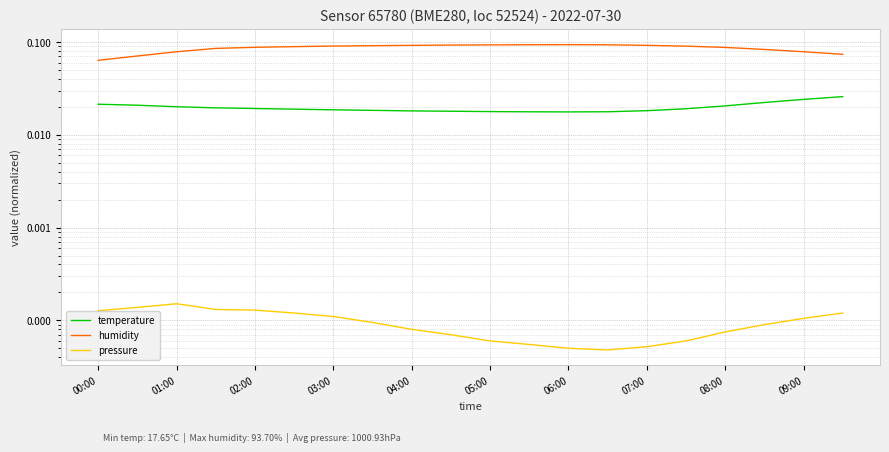

List the series in order of their peak value, highest first.

humidity, temperature, pressure